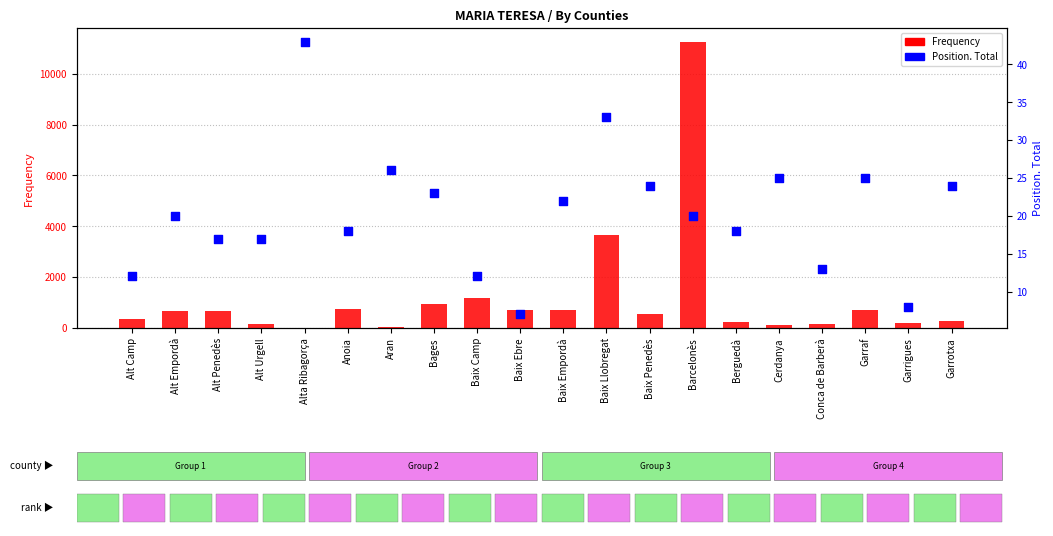

At which category is the sum across all series the highest?

Barcelonès